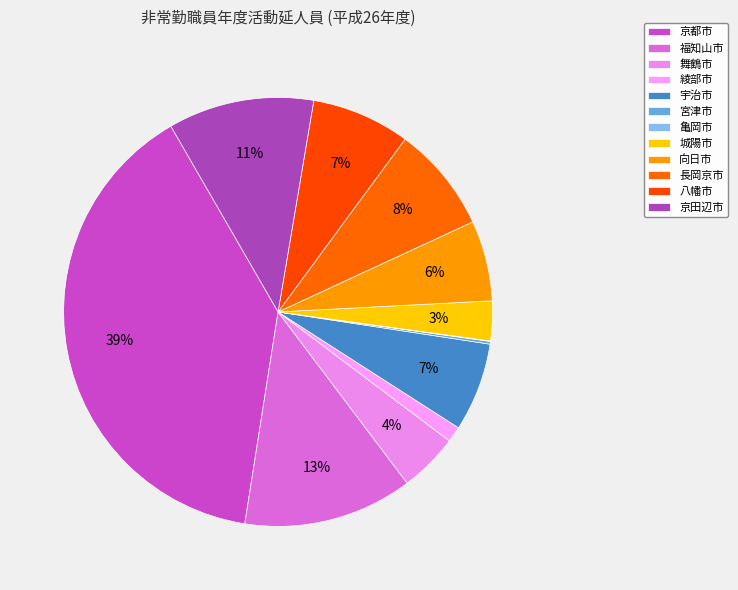

Which slice is the smallest?

亀岡市